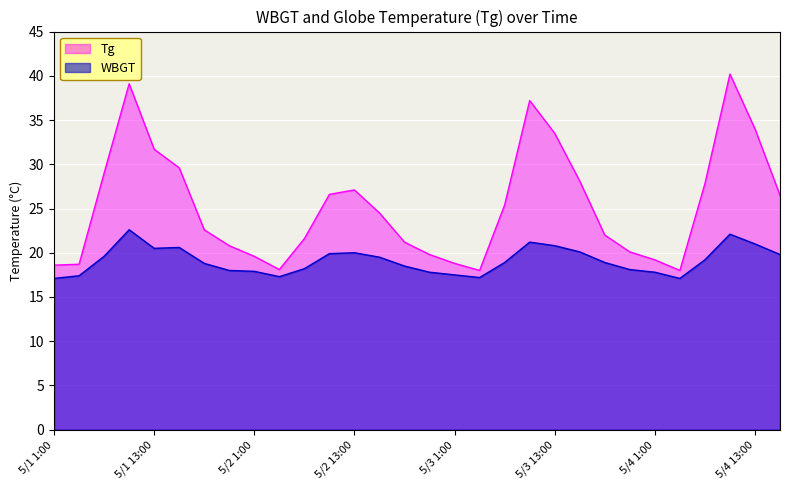

What is the difference between the maximum and minimum values in the WBGT series?

5.5